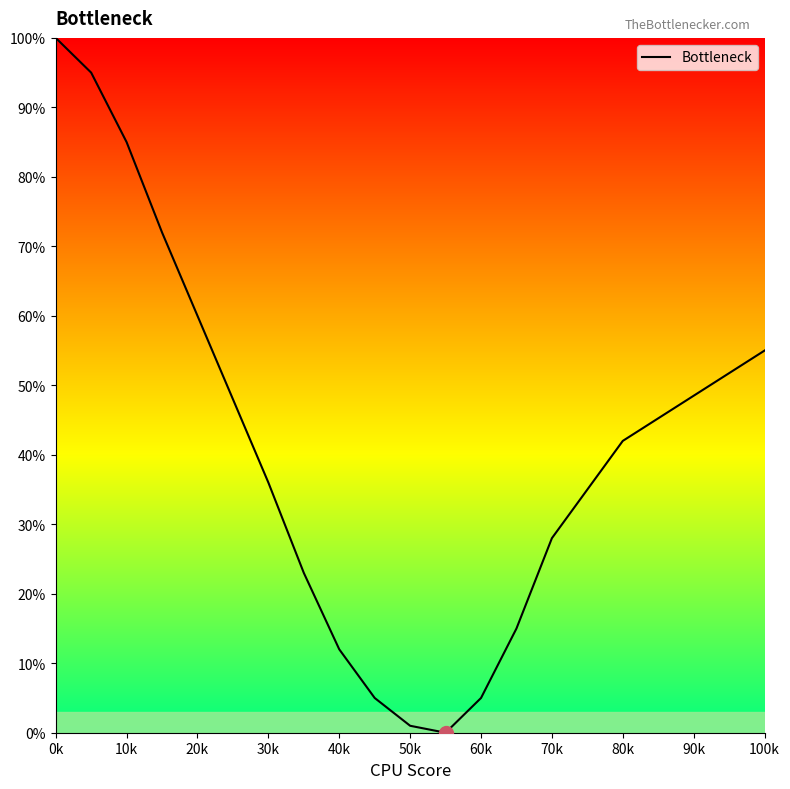

What is the greatest value displayed?

100